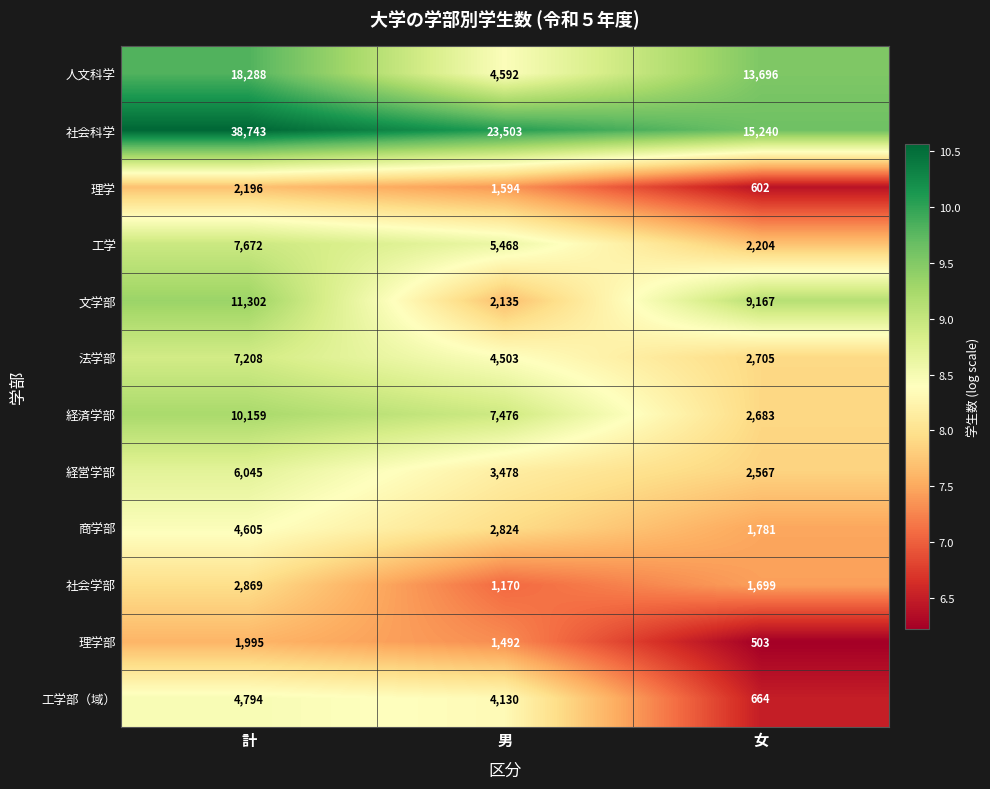

Read the 社会科学 value at 計.

38743